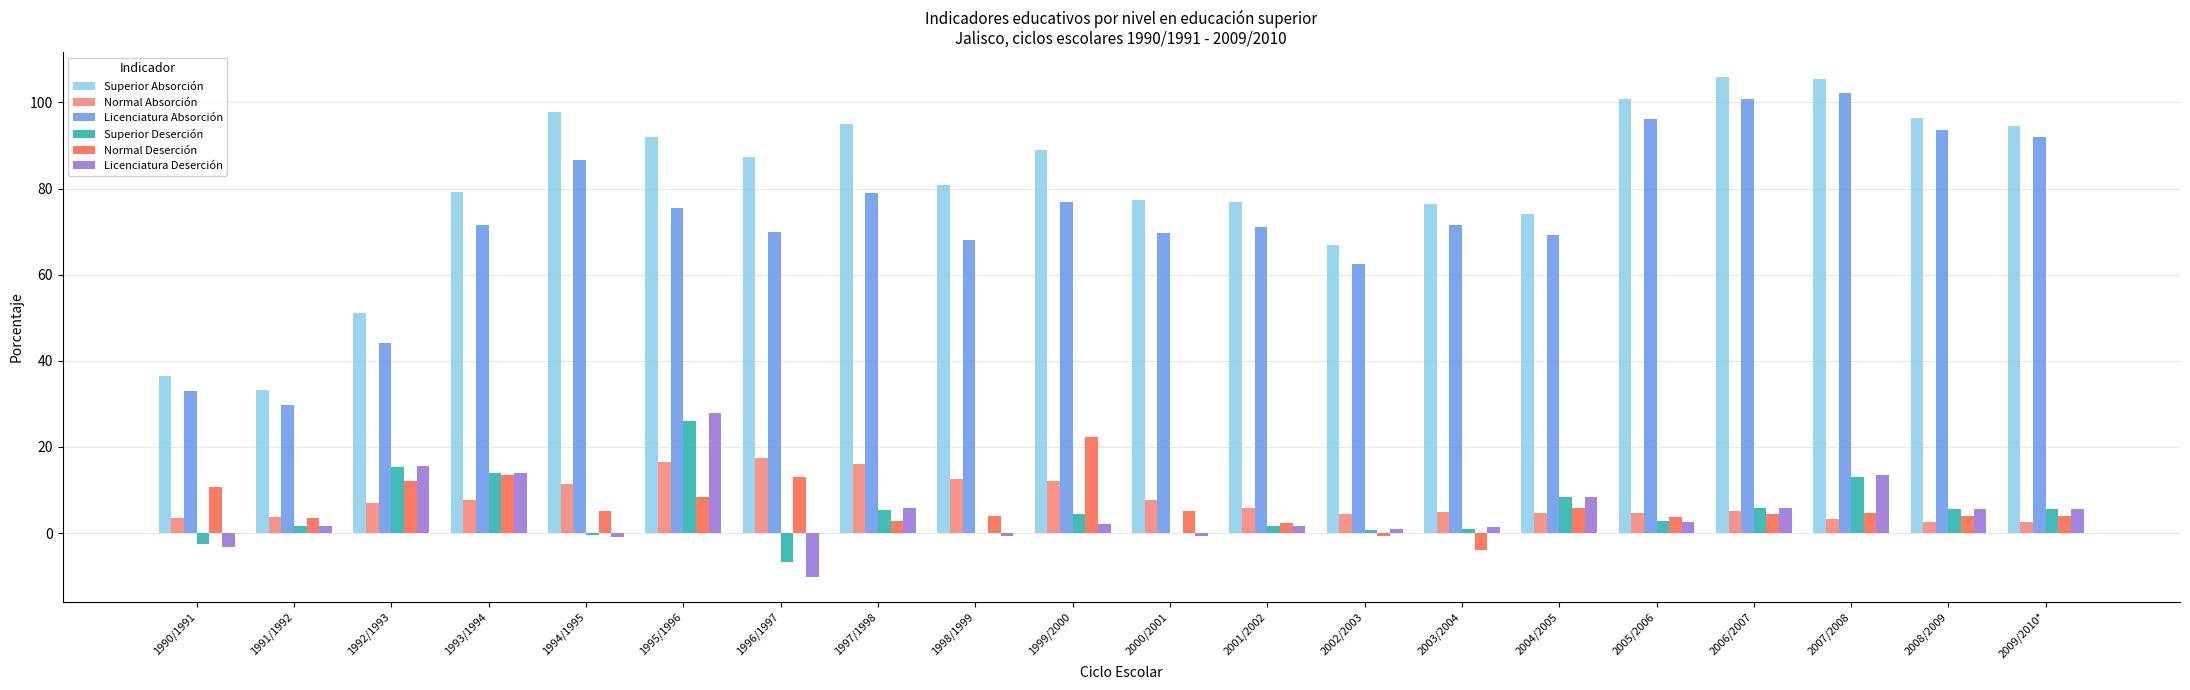

What are all the series names shown in the legend?

Superior Absorción, Normal Absorción, Licenciatura Absorción, Superior Deserción, Normal Deserción, Licenciatura Deserción